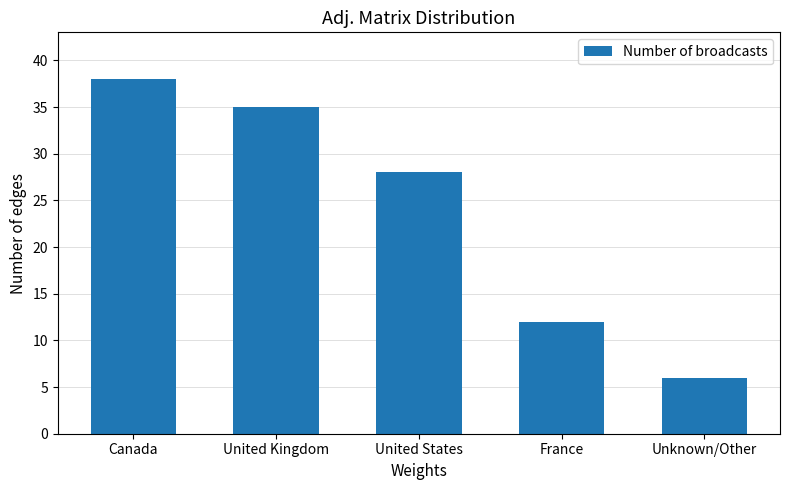

Reading left to right, extract all data points from this chart.

Canada=38	United Kingdom=35	United States=28	France=12	Unknown/Other=6